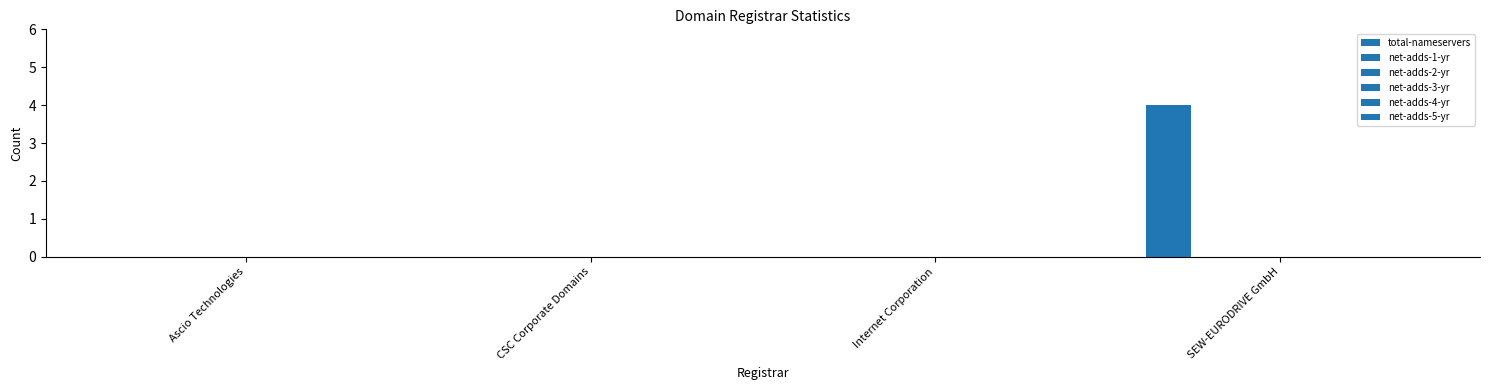

What is the label of the 1st bar from the left?

Ascio Technologies